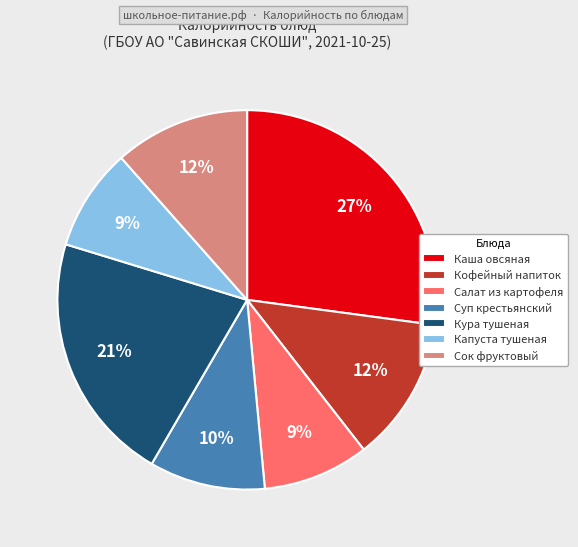

Which category has the biggest portion of the pie?

Каша овсяная